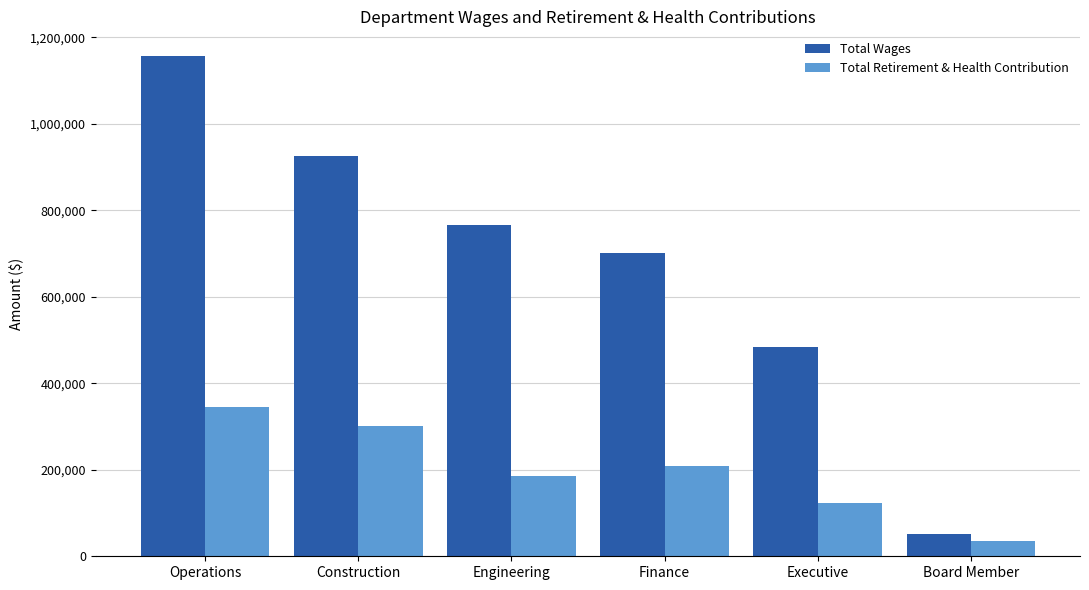

What is the spread (max minus min) of values at Finance?

492625